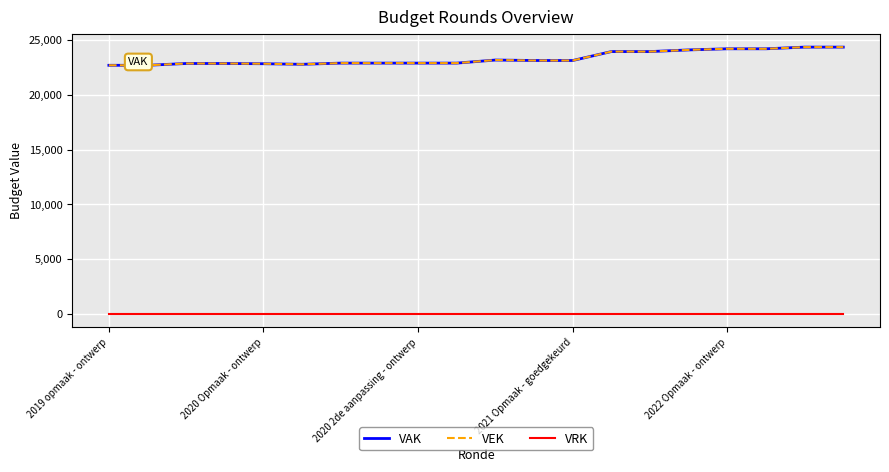

In VAK, how many points are higher than both neighbors (excluding endpoints)?

1